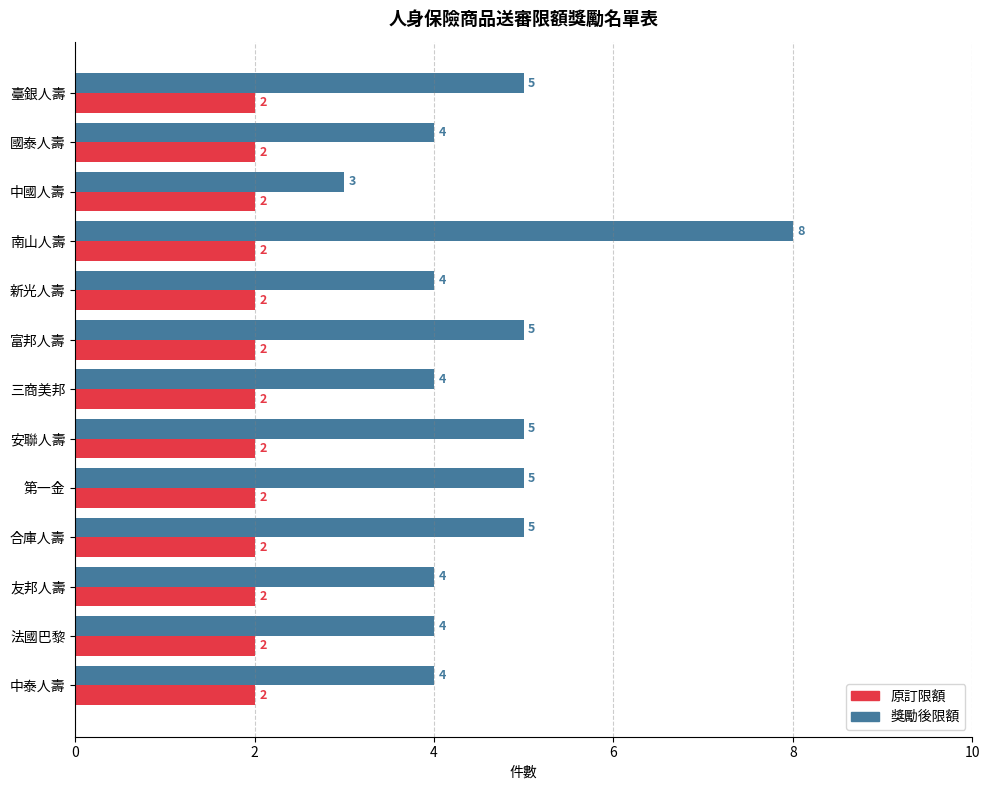

Which series has the largest range (max minus min)?

獎勵後限額